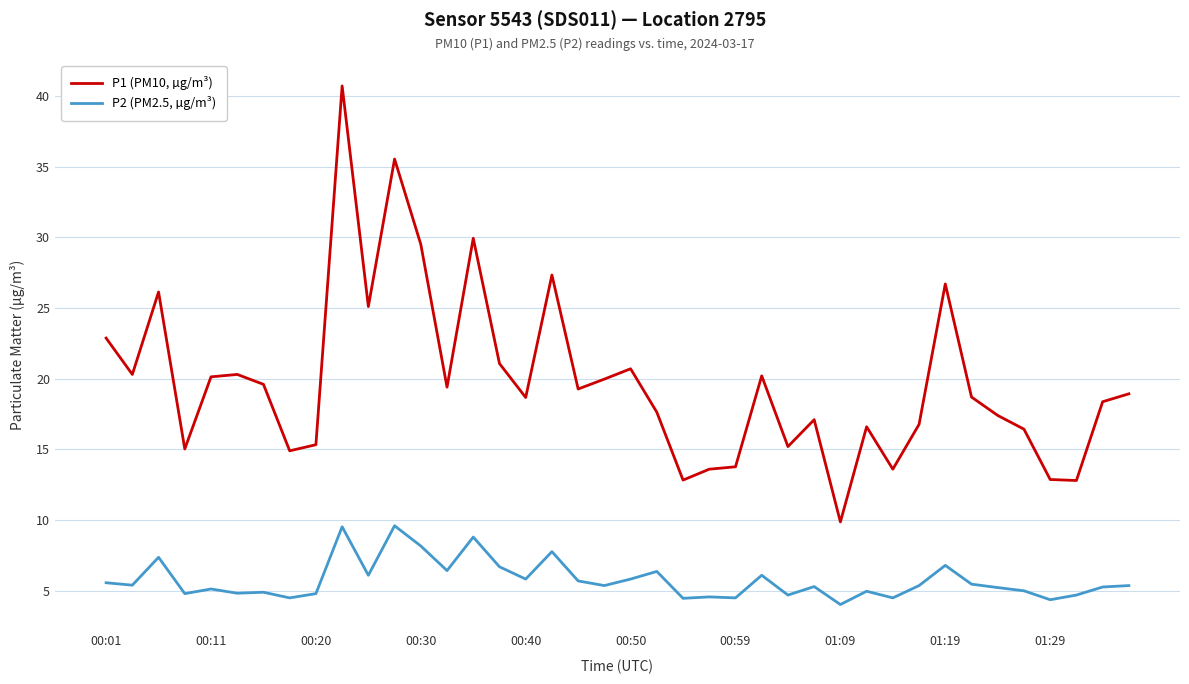

Which series has the widest spread of values?

P1 (PM10, µg/m³)